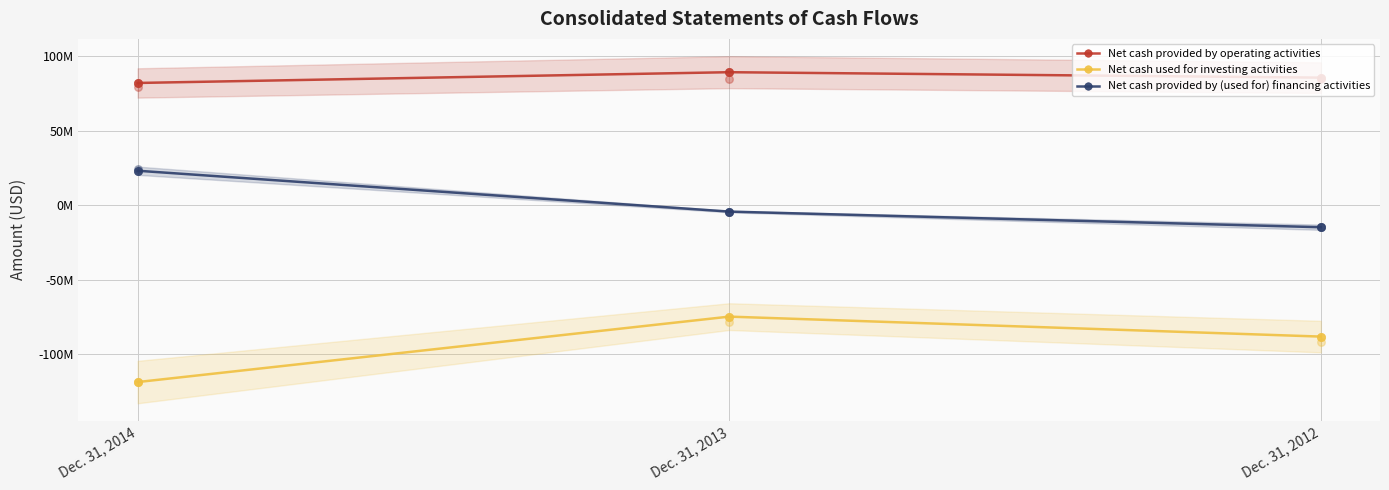

Which series has the largest Y range (max minus min)?

Net cash used for investing activities